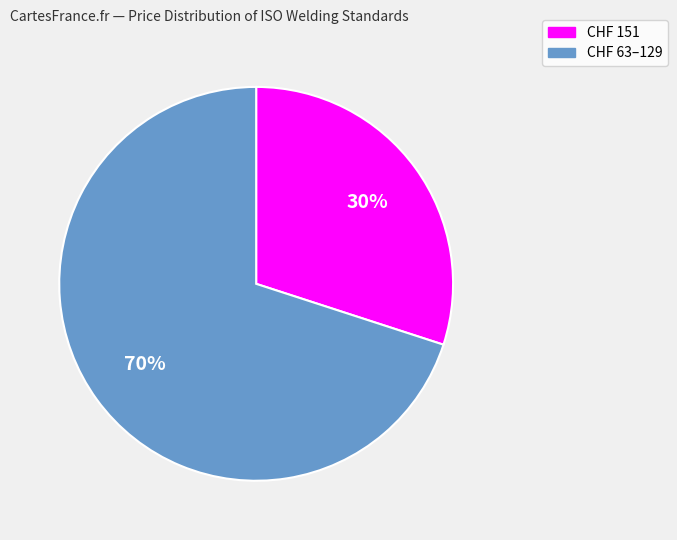

Combined, do CHF 63–129 and CHF 151 account for over 50%?

Yes